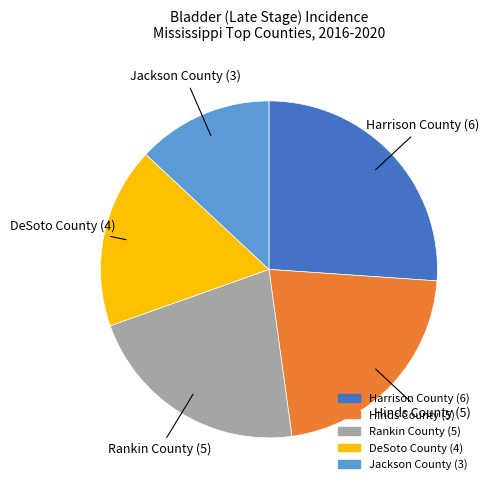

True or false: DeSoto County accounts for 4% of the total.

False